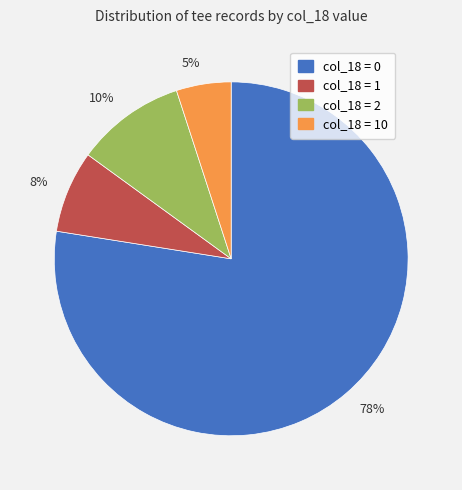

Is it true that col_18 = 0 is 77% of the pie?

True